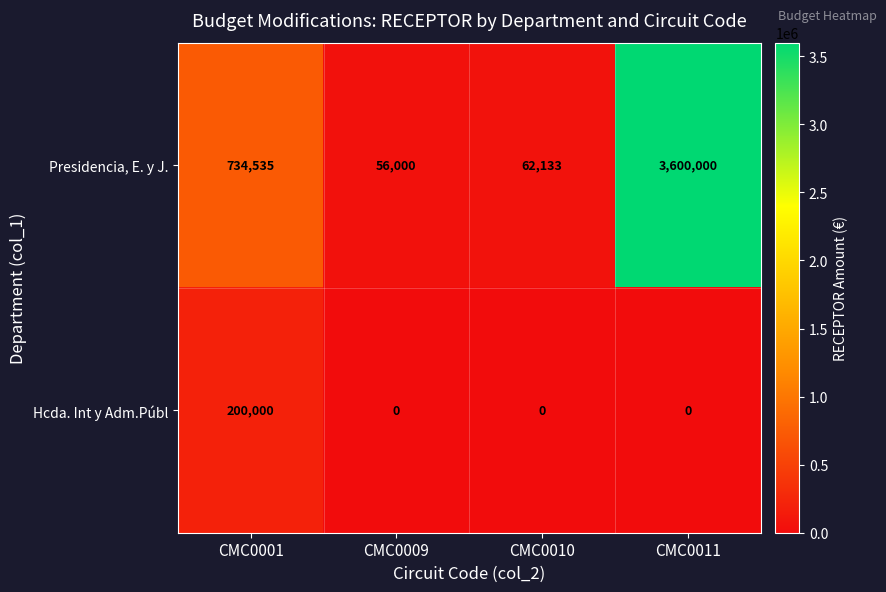

What is the difference between the maximum and minimum values in the Hcda. Int y Adm.Públ series?

200000